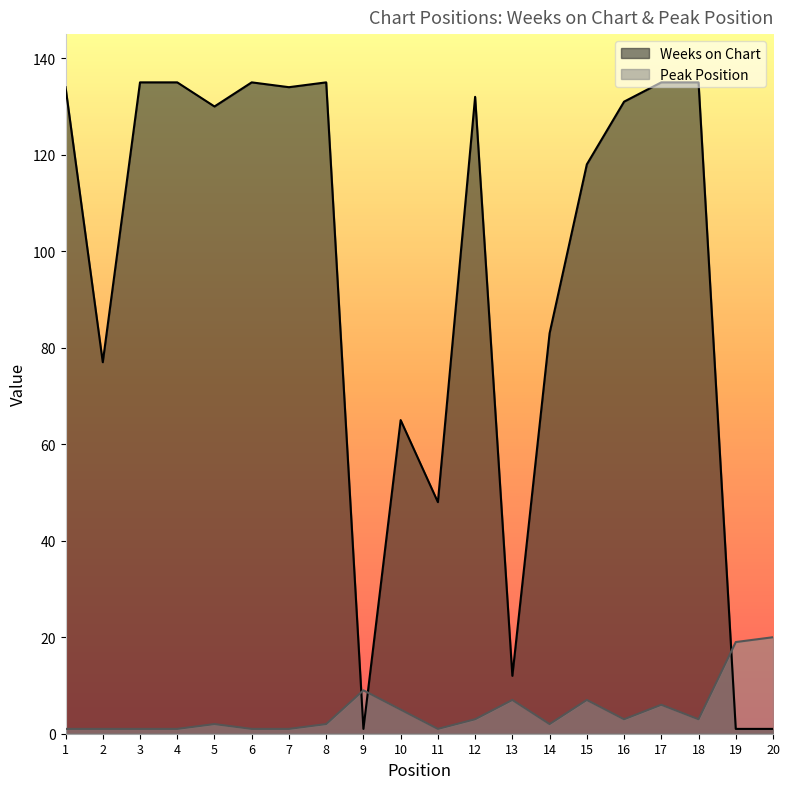

What are all the series names shown in the legend?

Weeks on Chart, Peak Position